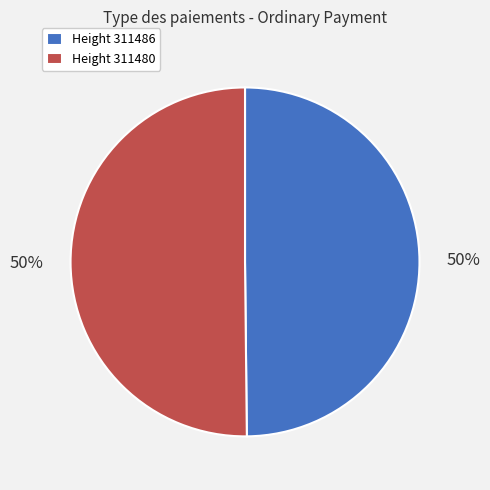

Approximately how many times larger is the value at Height 311480 compared to Height 311486?

1.0